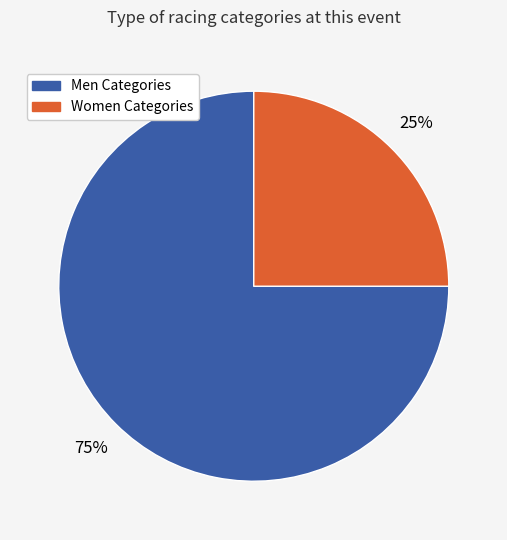

To the nearest percent, what is the difference between the largest and smallest slice percentages?

50%